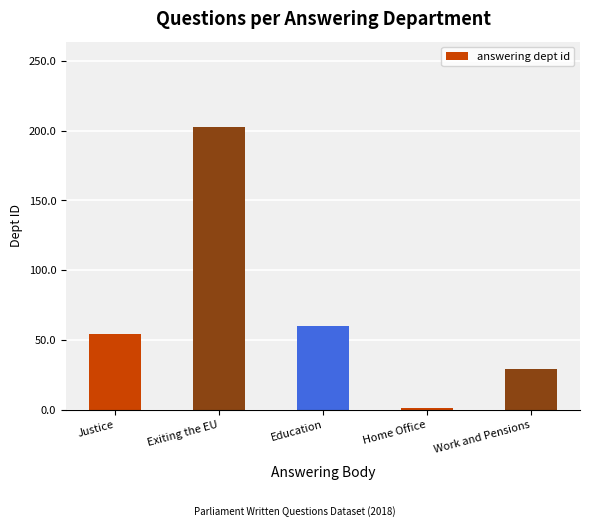

Does the chart contain stacked bars?

No